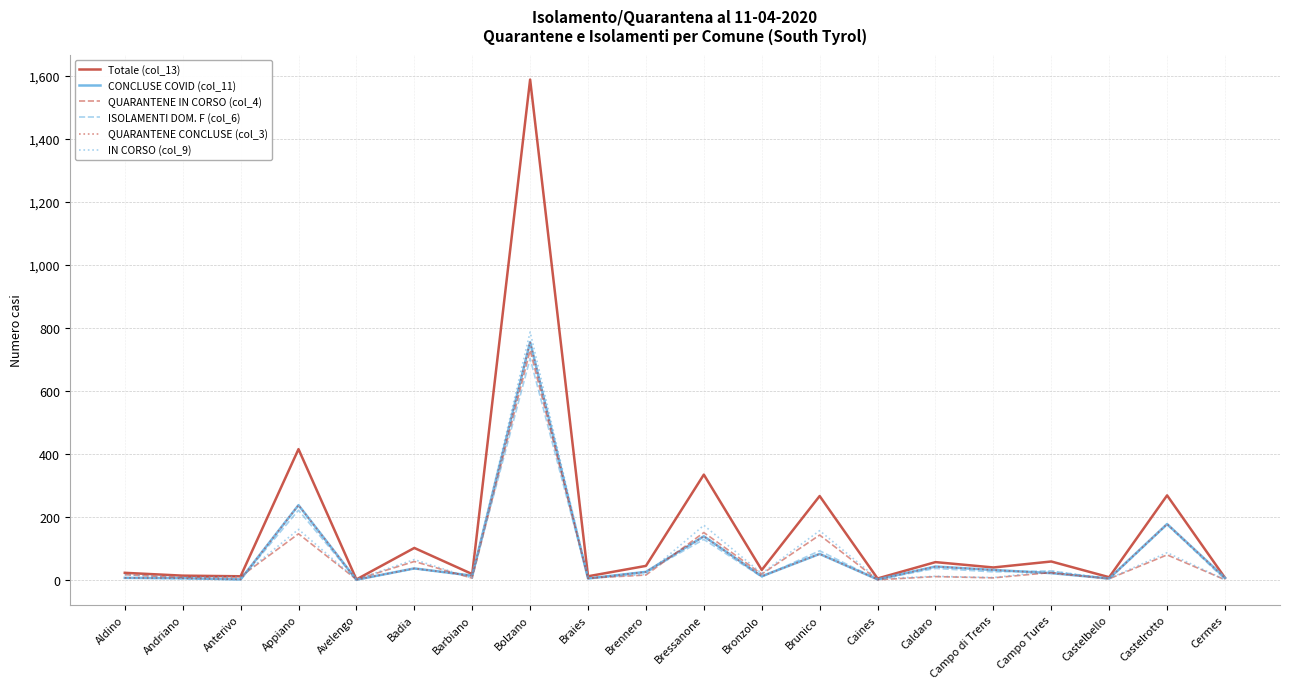

What is the greatest value displayed?

1589